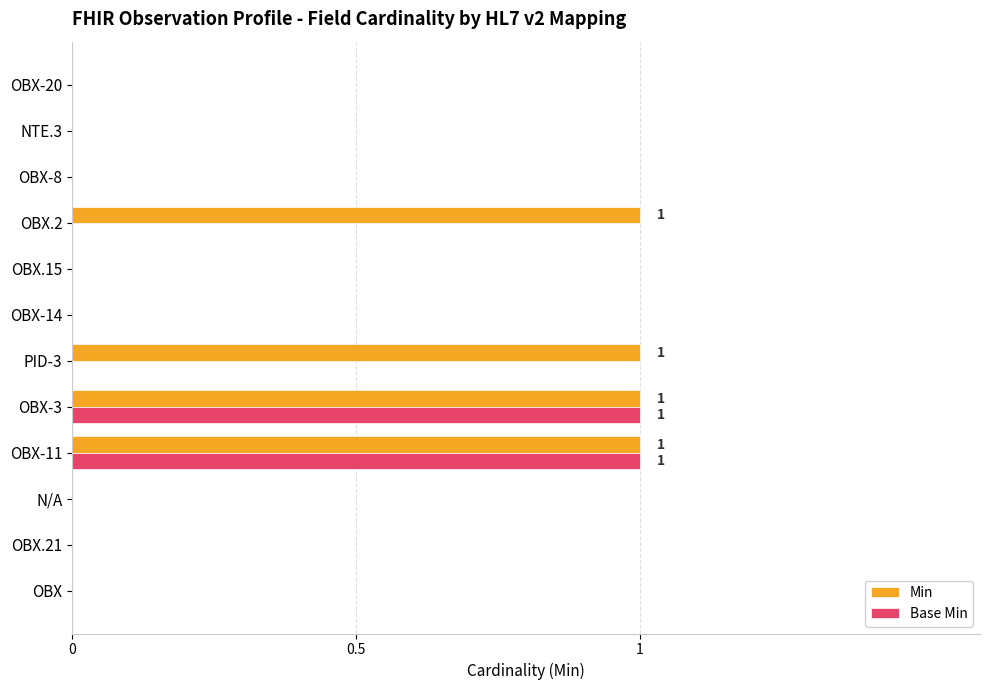

How many series are shown in this chart?

2